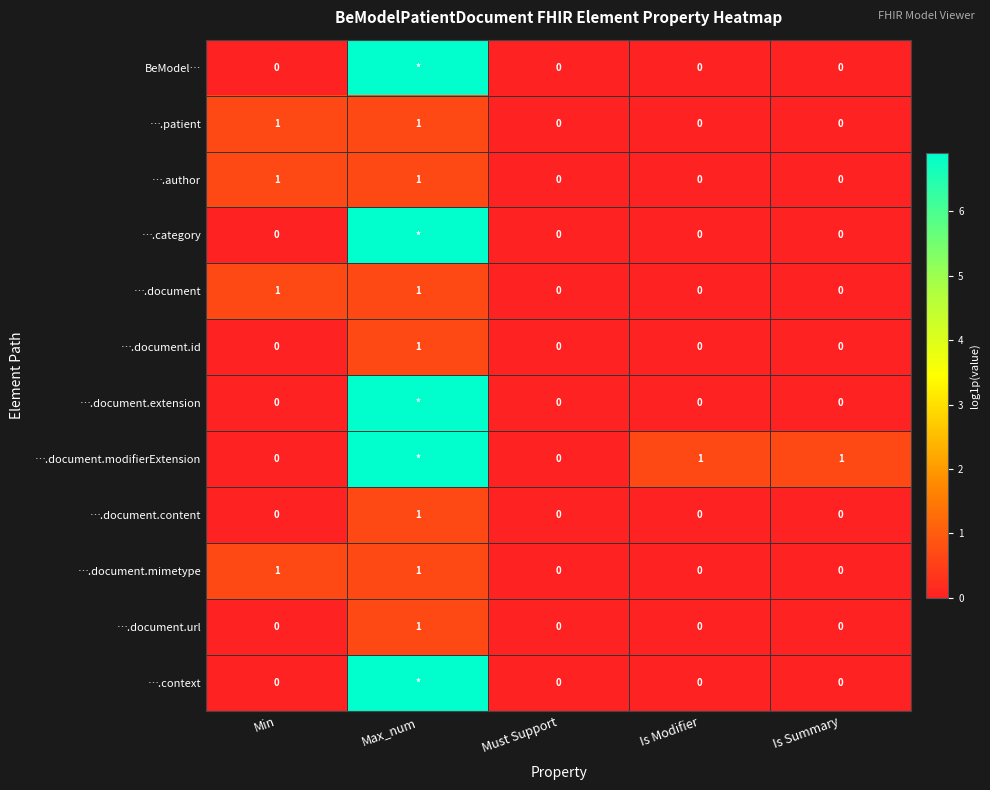

Is the value of ….document.content at Max_num greater than the value of ….document.extension at Is Modifier?

Yes